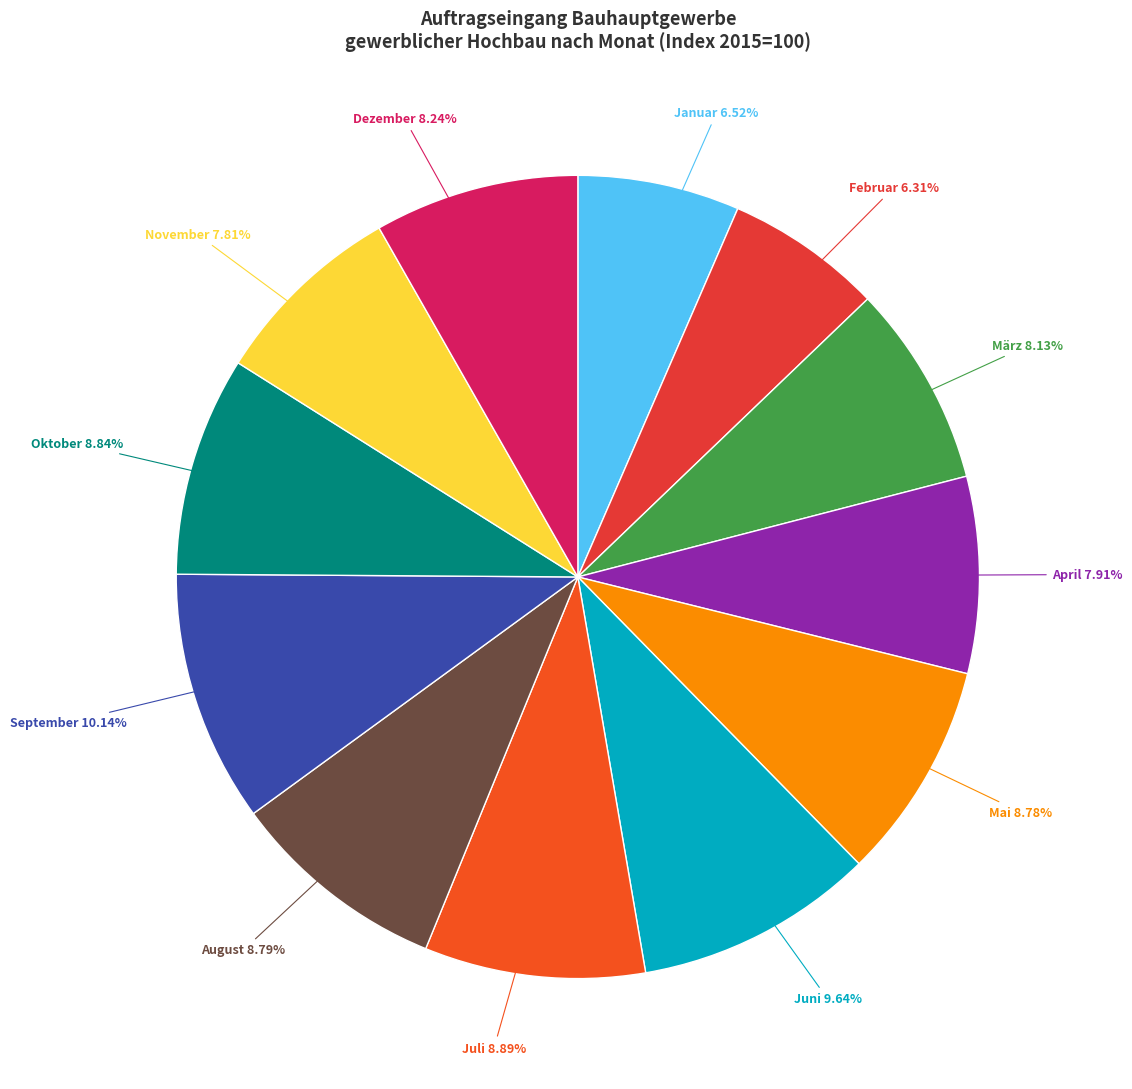

Which has a higher value, August or September?

September